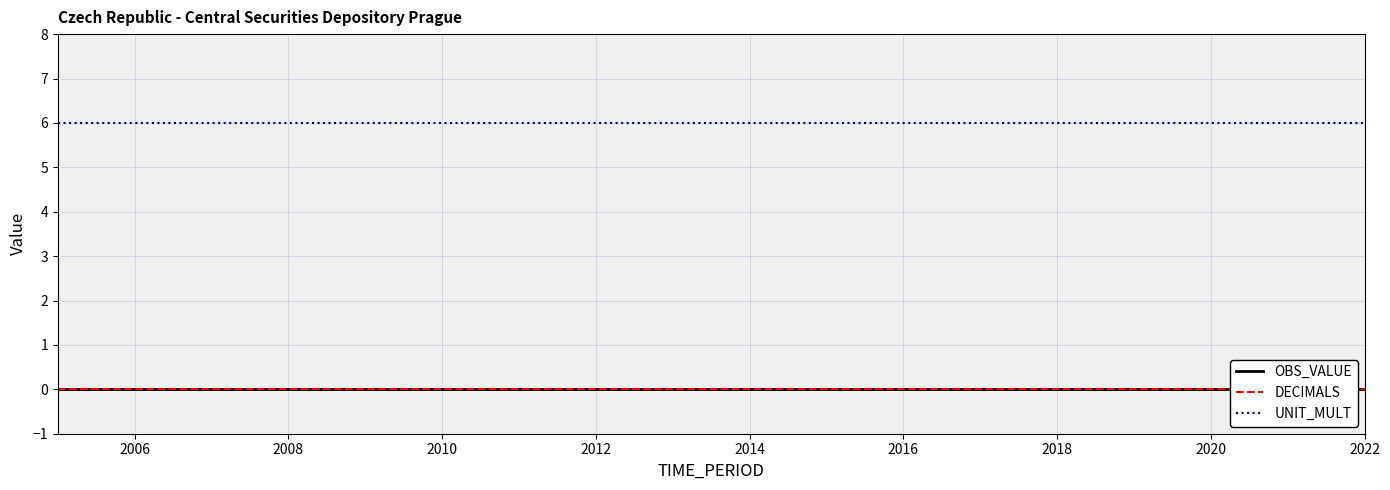

What is the spread (max minus min) of values at 2016?

6